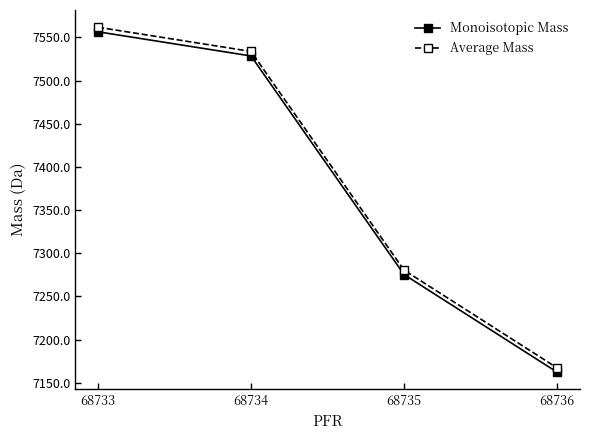

What is the difference between the maximum and minimum values in the Average Mass series?

394.5